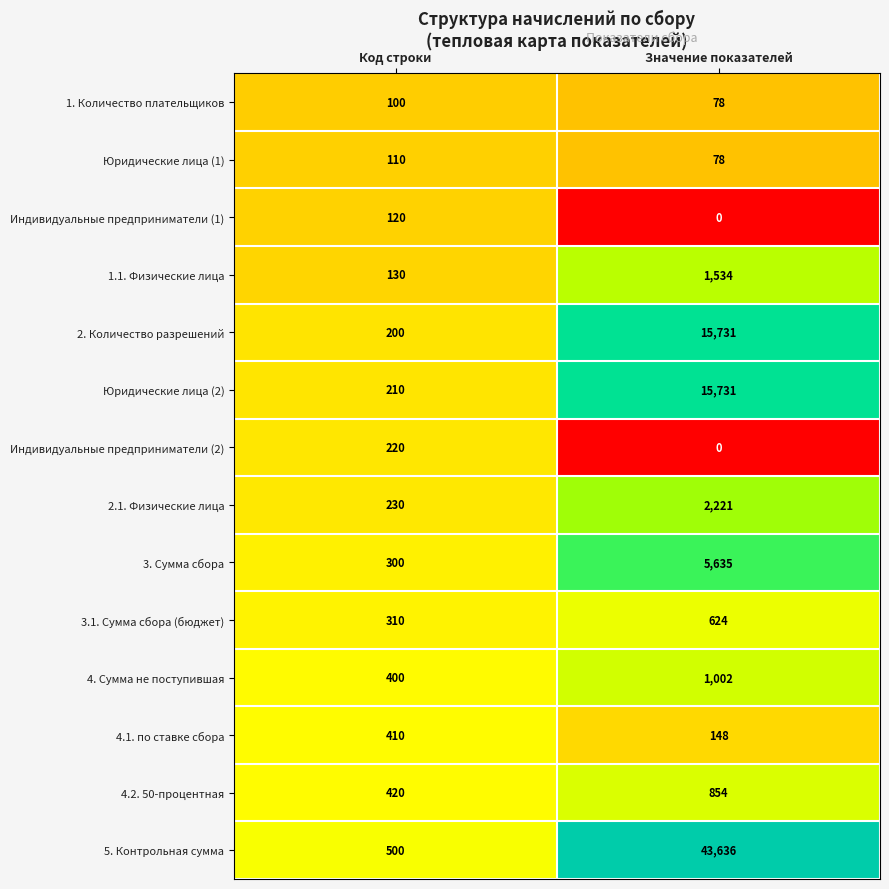

At Код строки, list the series in order from largest to smallest.

5. Контрольная сумма, 4.2. 50-процентная, 4.1. по ставке сбора, 4. Сумма не поступившая, 3.1. Сумма сбора (бюджет), 3. Сумма сбора, 2.1. Физические лица, Индивидуальные предприниматели (2), Юридические лица (2), 2. Количество разрешений, 1.1. Физические лица, Индивидуальные предприниматели (1), Юридические лица (1), 1. Количество плательщиков